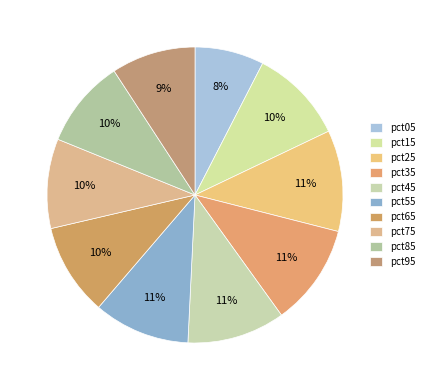

How many segments does this pie chart have?

10